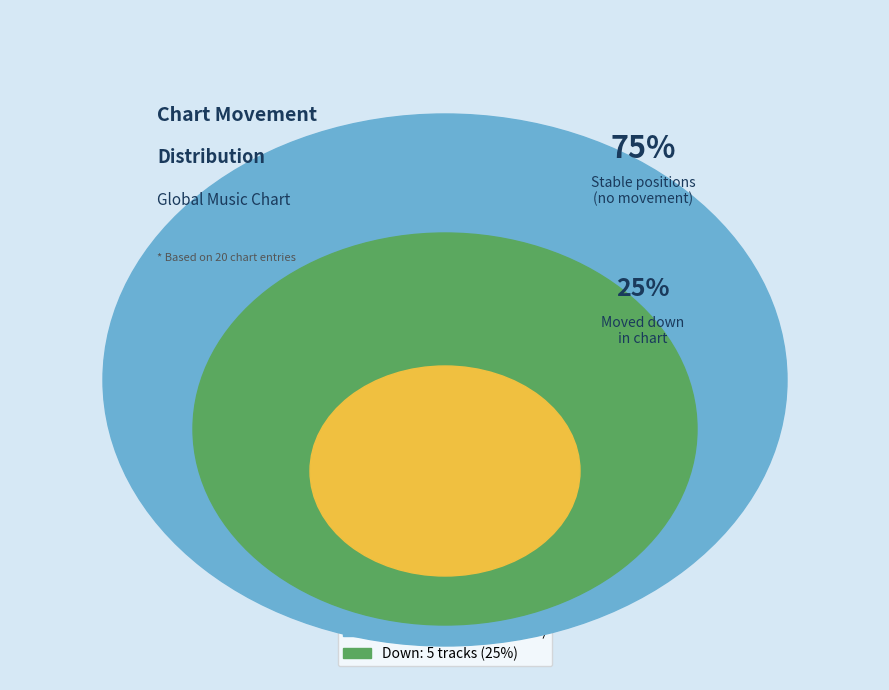

Count the number of slices in the pie.

2